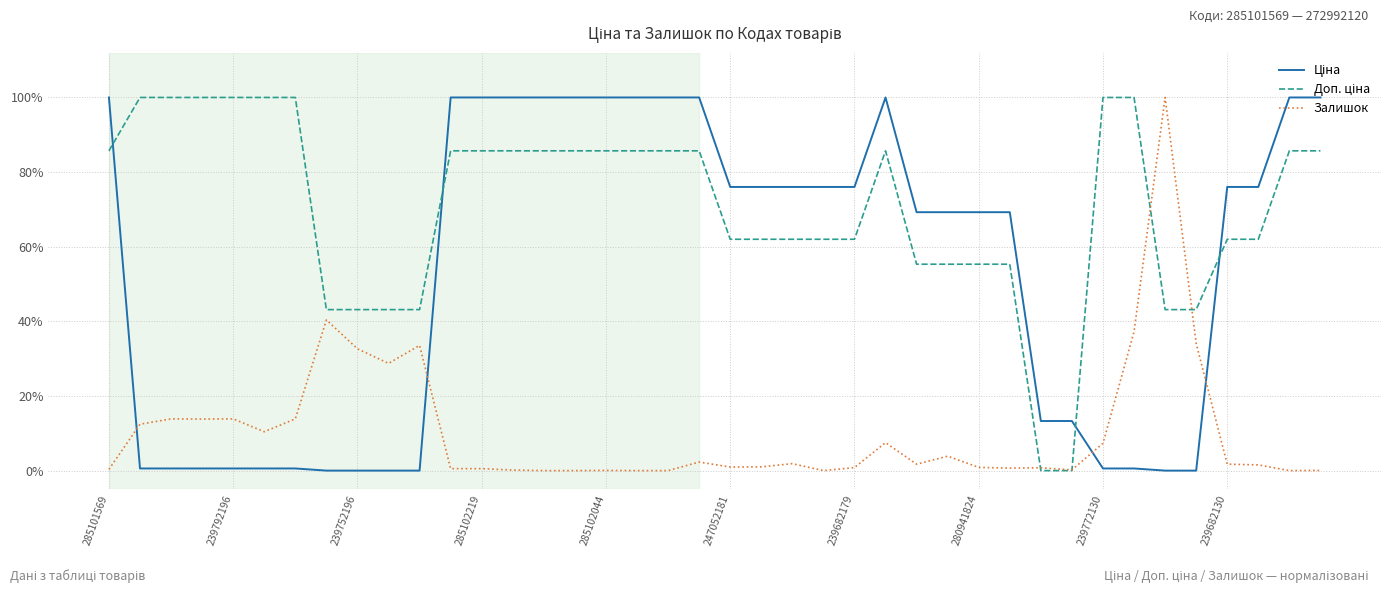

Is this an area chart (filled region under the line)?

No